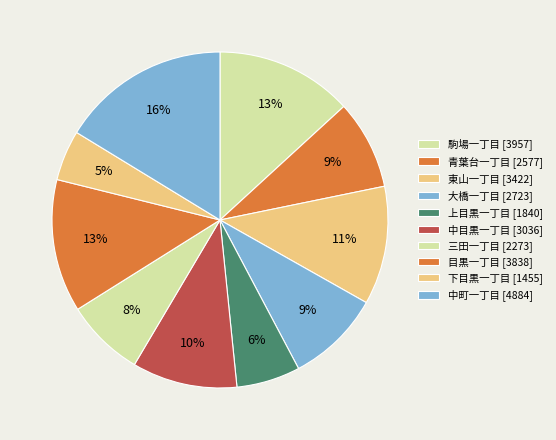

How many slices are in this pie chart?

10